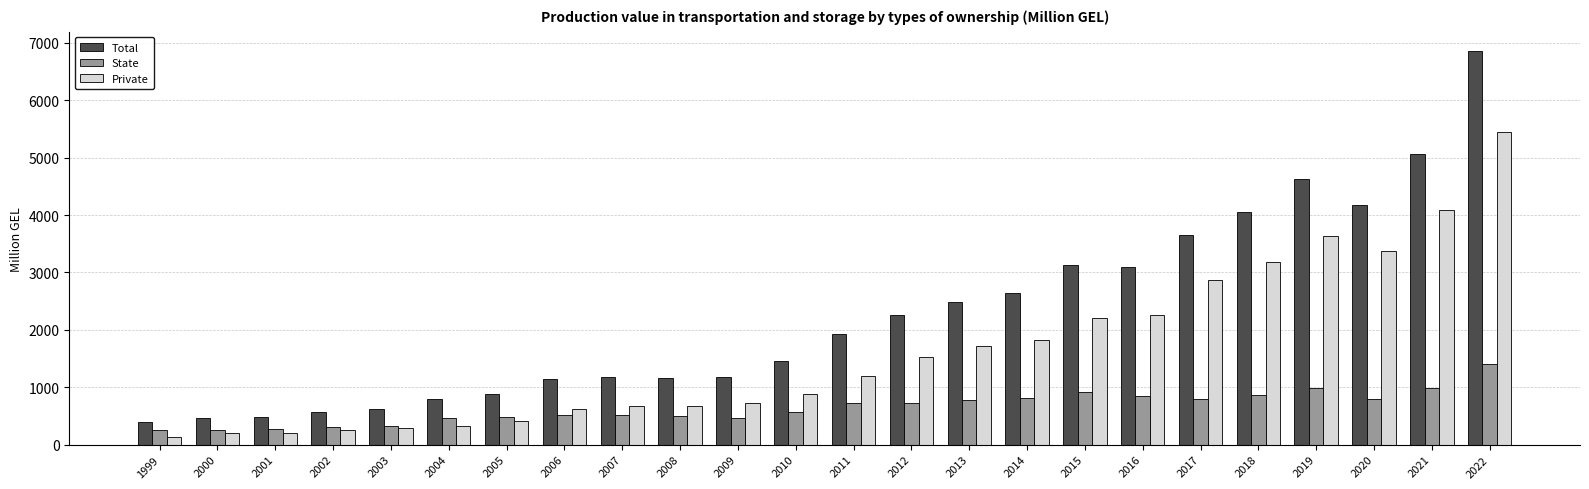

At which label does Total reach its peak?

2022